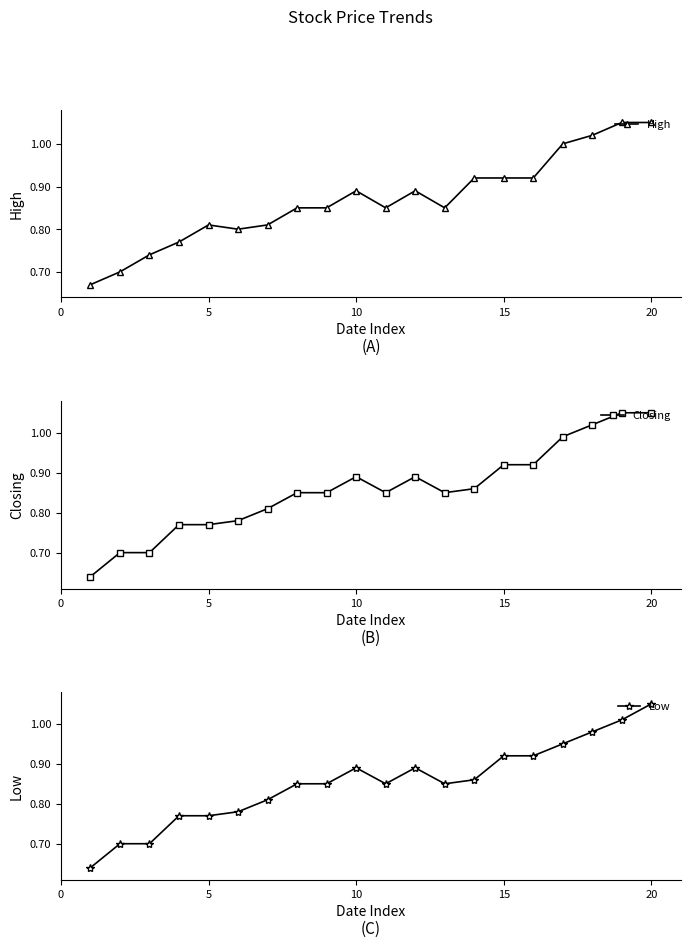

What is the value of the High point at the 18th from the left?

1.0